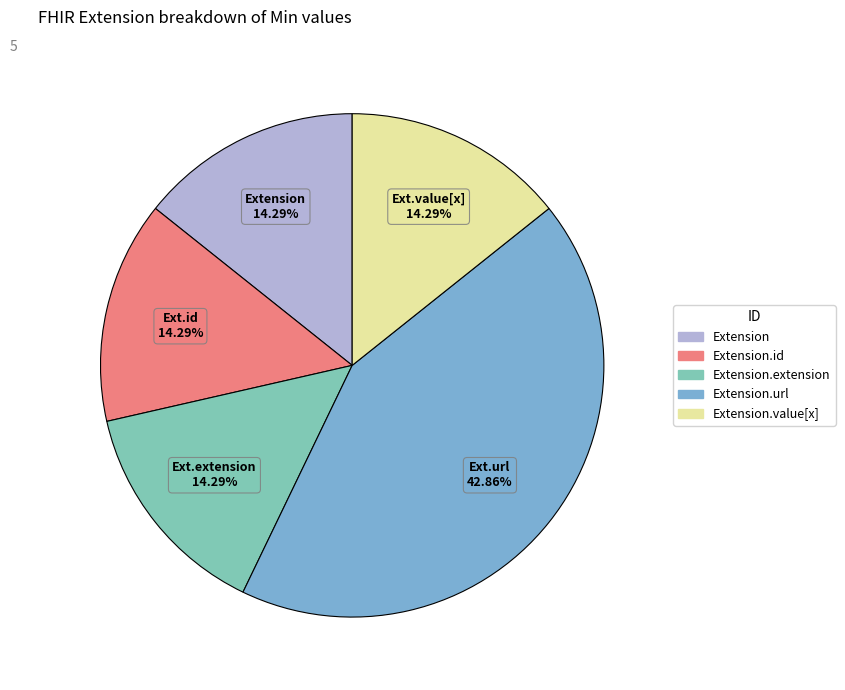

Is there any slice that represents more than half of the pie?

No